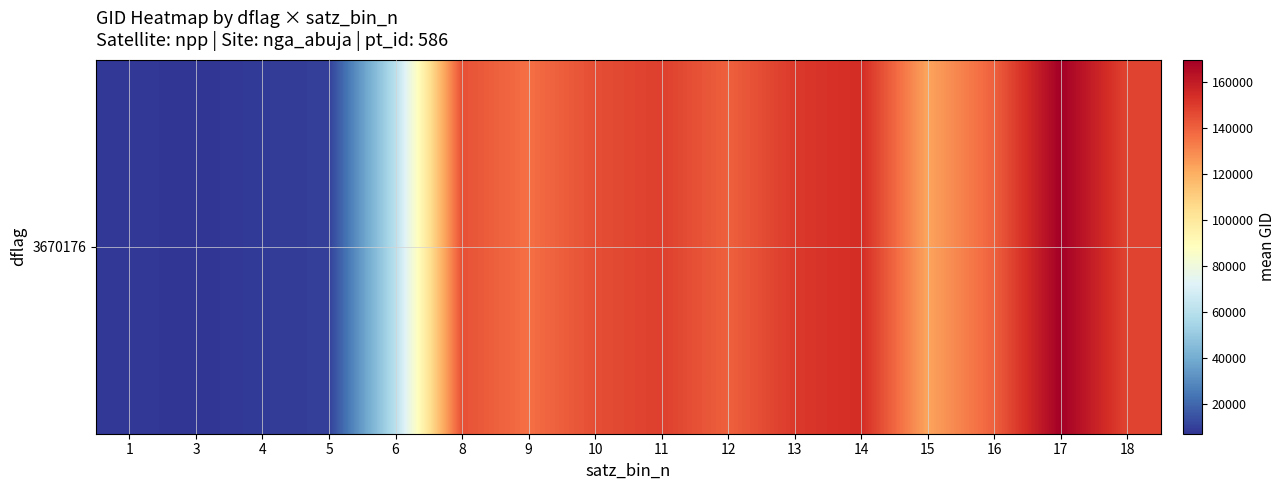

Is it true that the value at 6 is 59922.8?

True